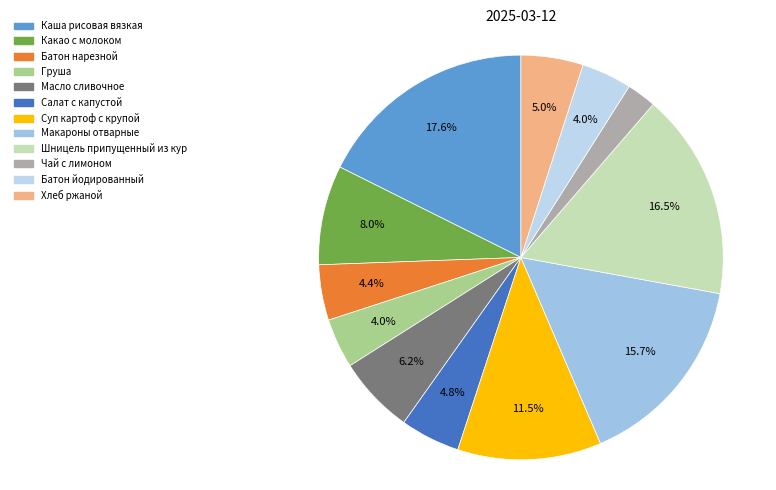

To the nearest percent, what is the difference between the Батон йодированный and Какао с молоком slice percentages?

4%